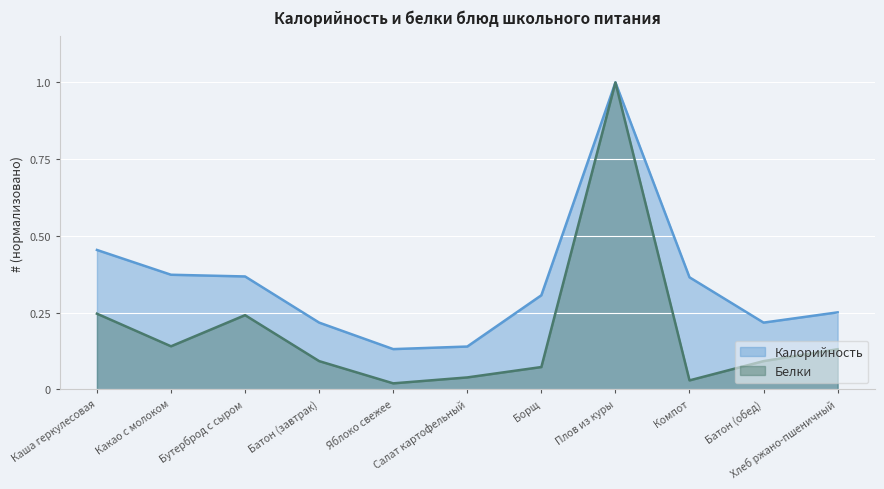

What is the label of the 11th point from the right?

Каша геркулесовая